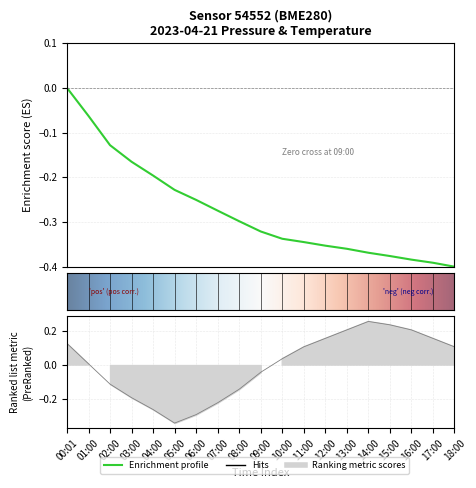

Reading right to left, what are all the values shown in this chart?

pressure: -0.4	-0.4	-0.4	-0.4	-0.4	-0.4	-0.4	-0.3	-0.3	-0.3	-0.3	-0.3	-0.3	-0.2	-0.2	-0.2	-0.1	-0.1	0.0
temperature: 0.1	0.2	0.2	0.2	0.3	0.2	0.2	0.1	0.0	-0.0	-0.1	-0.2	-0.3	-0.3	-0.3	-0.2	-0.1	0.0	0.1